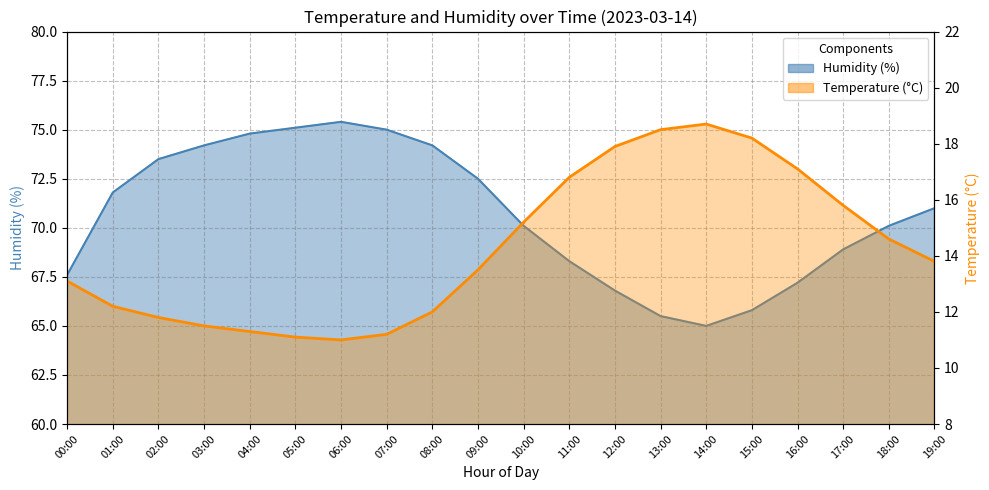

The value of temperature at 05:00 is 3.1. True or false?

False